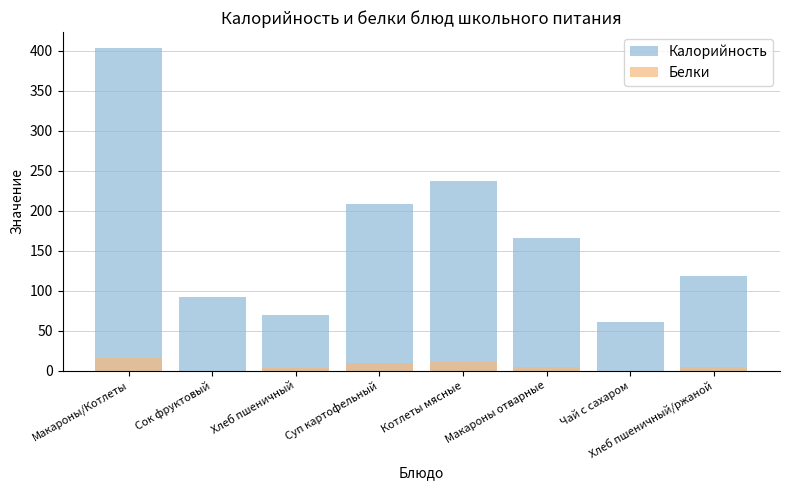

List the series in order of their overall mean, lowest first.

Белки, Калорийность